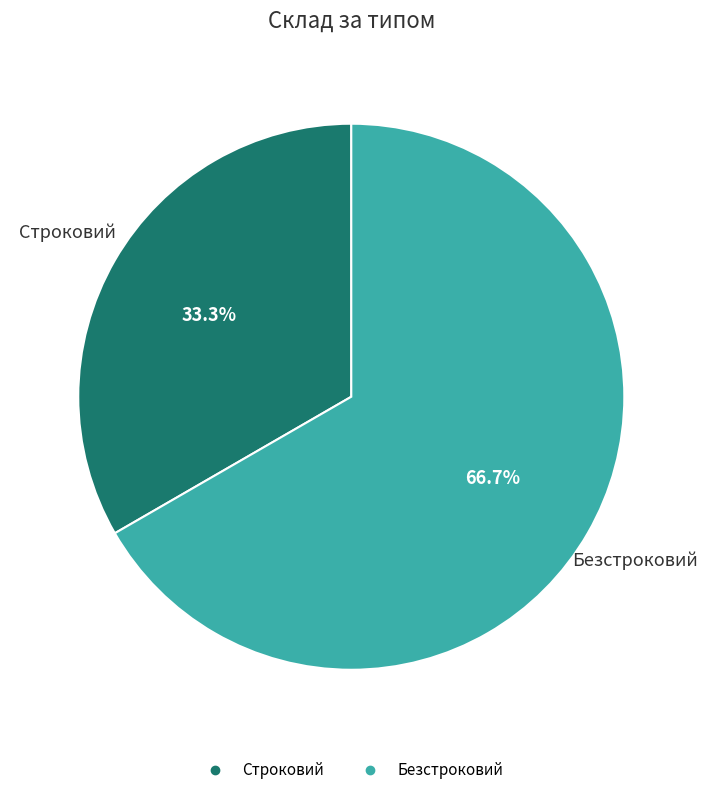

How many segments does this pie chart have?

2